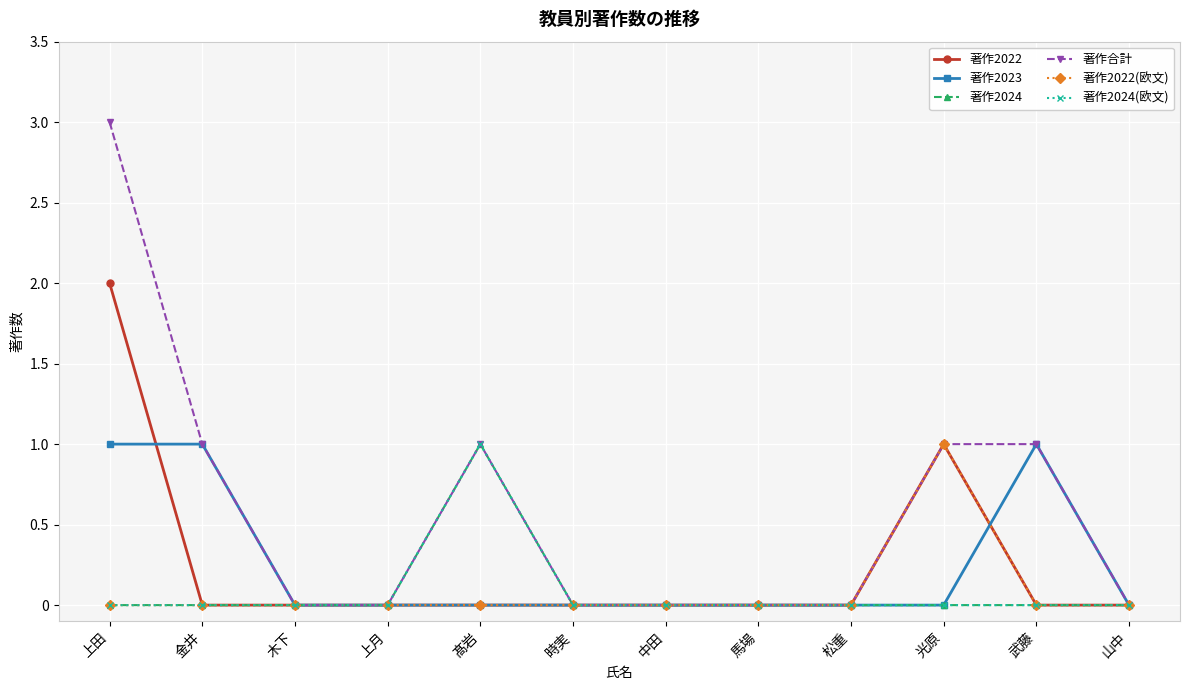

How many 著作2024(欧文) values are between 0 and 1?

12